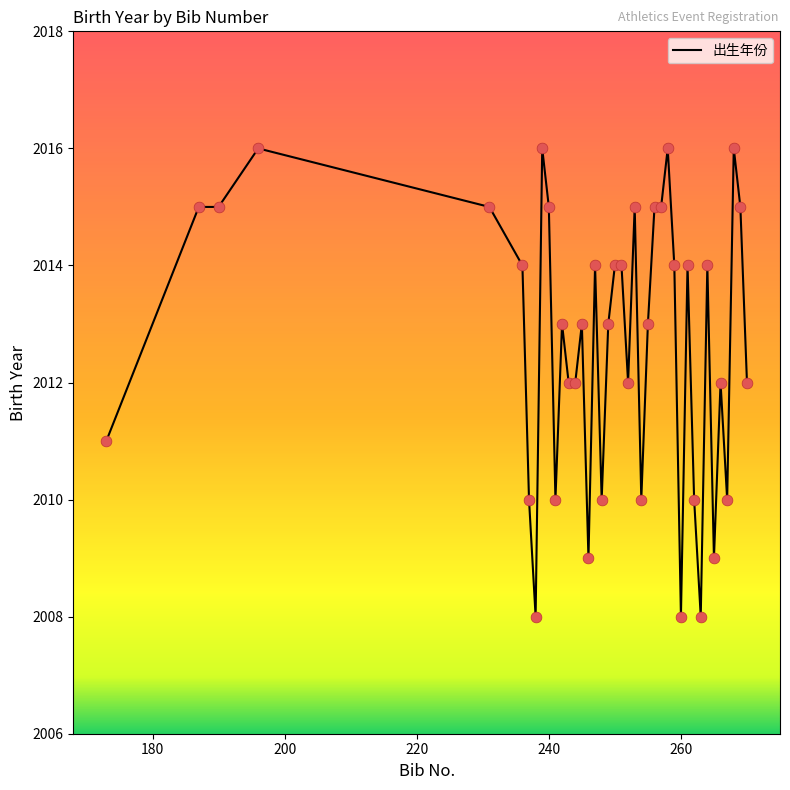

What is the difference between the maximum and minimum values?

8